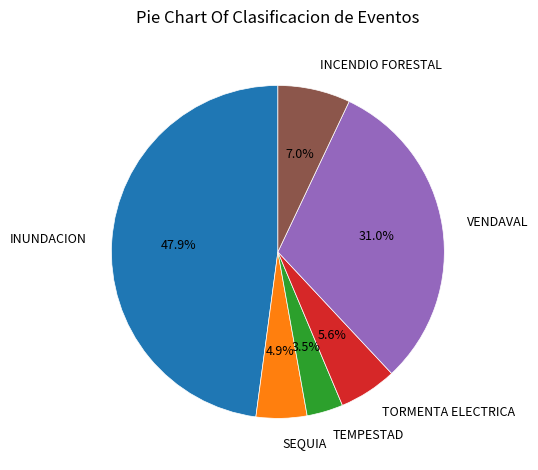

Is there any slice that represents more than half of the pie?

No